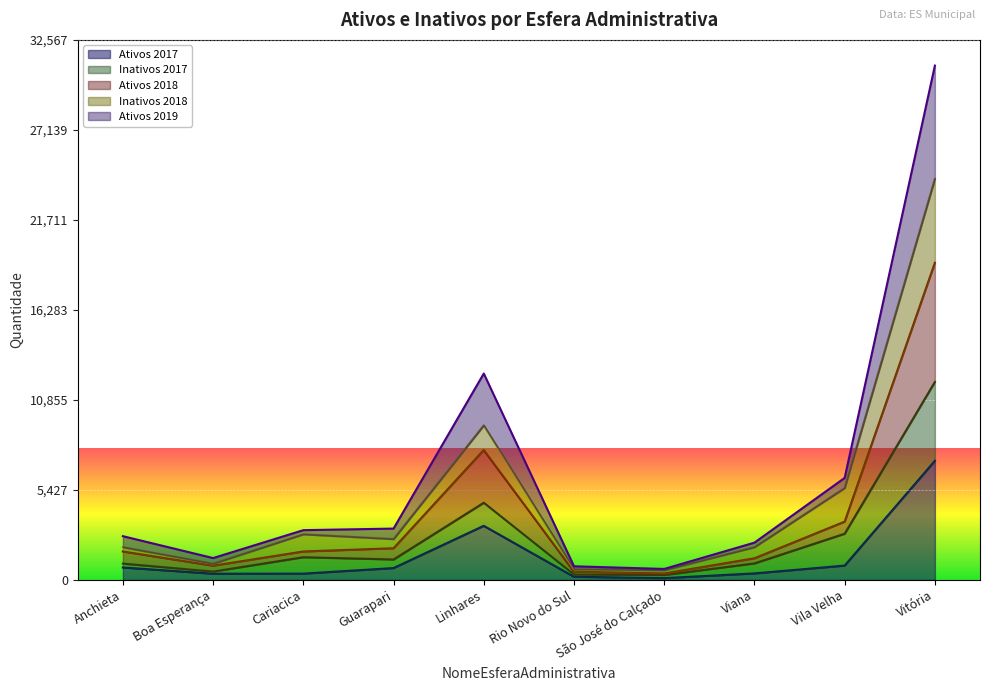

Where is the first local maximum for Ativos 2018?

Linhares